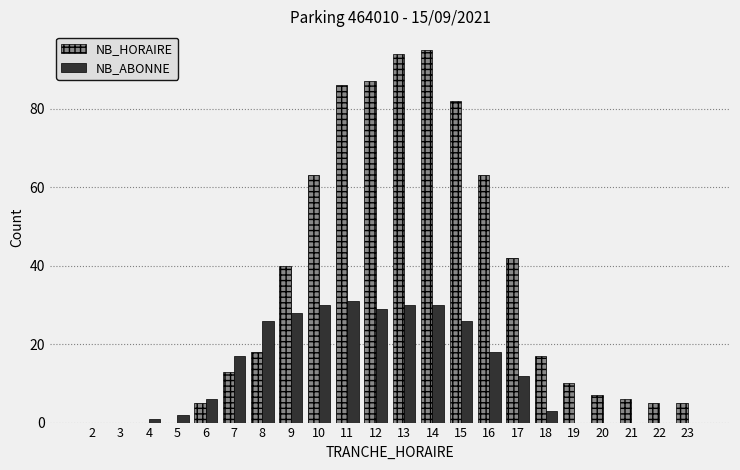

Which series changed the most between 5 and 13?

NB_HORAIRE